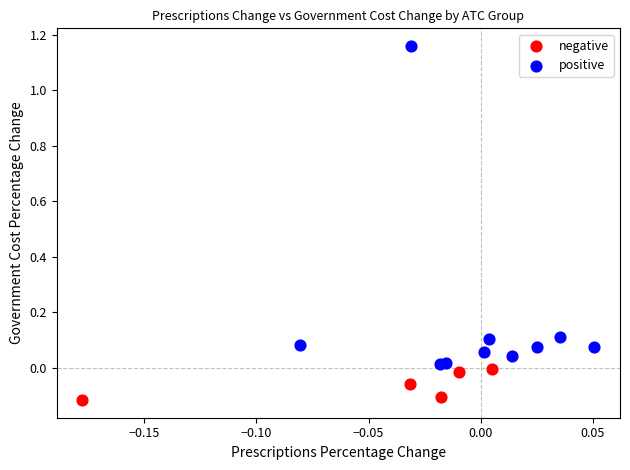

Which series has the widest spread of Y values?

positive